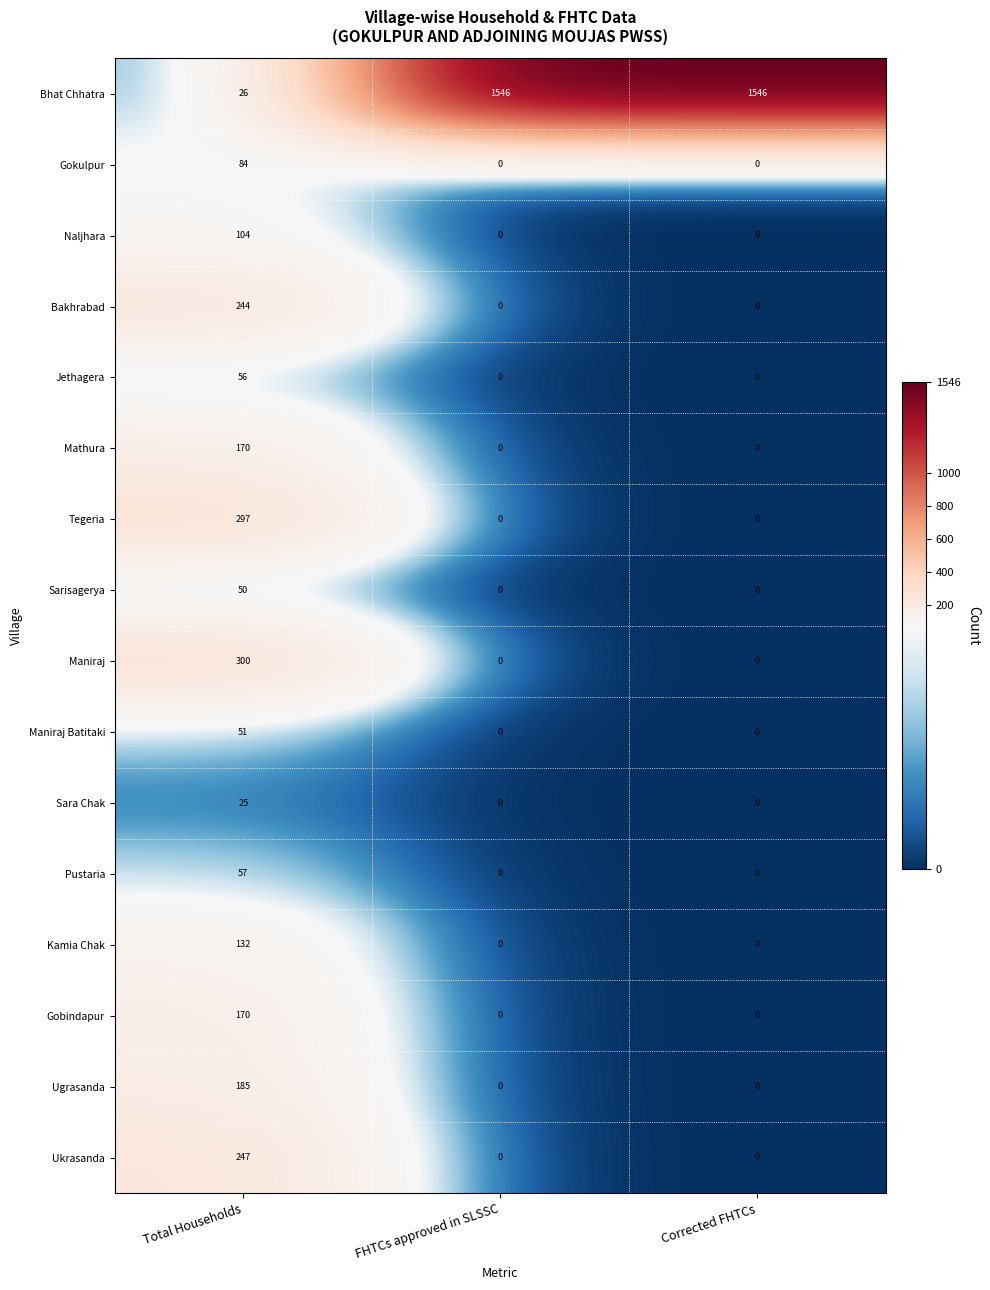

At which label does Kamia Chak reach its peak?

Total Households